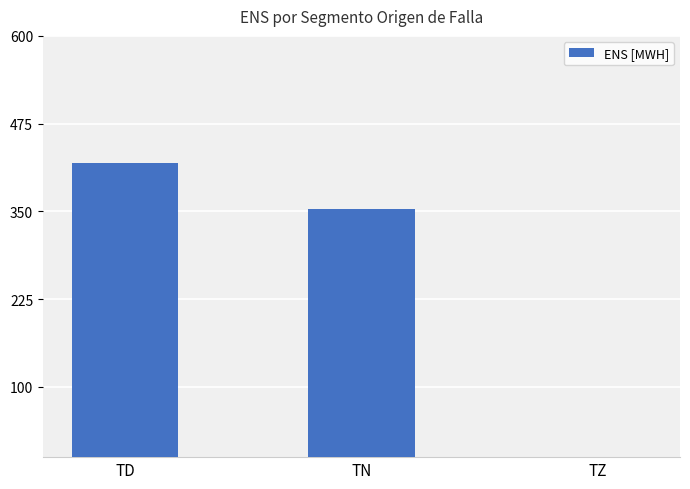

Are the bars horizontal?

No